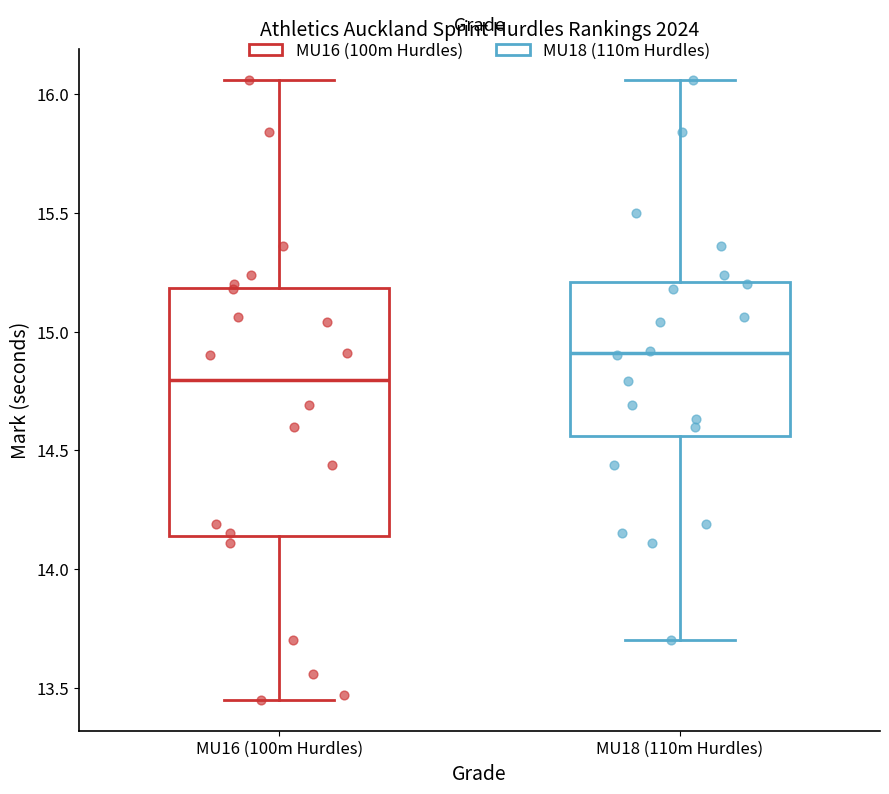

Which box is the tallest, from its lower edge to its upper edge?

MU16 (100m Hurdles)